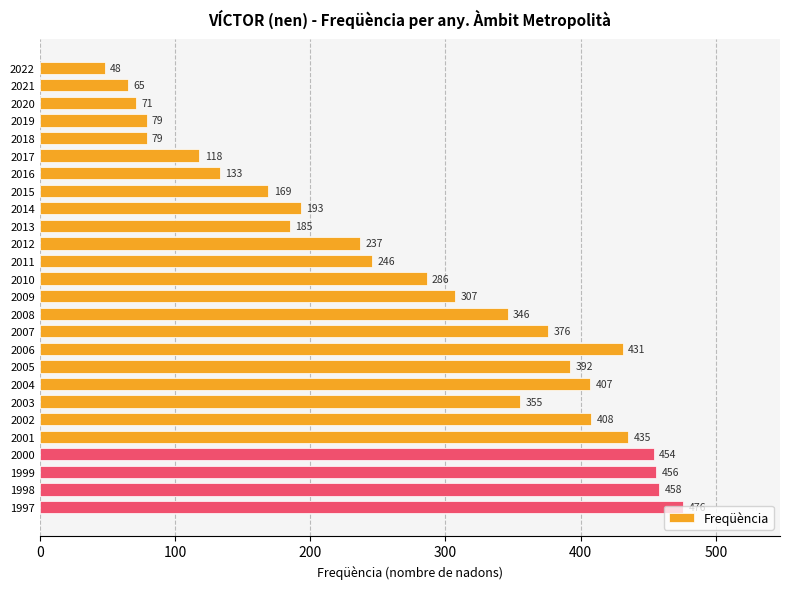

What is the difference between the values at 2006 and 2013?

246